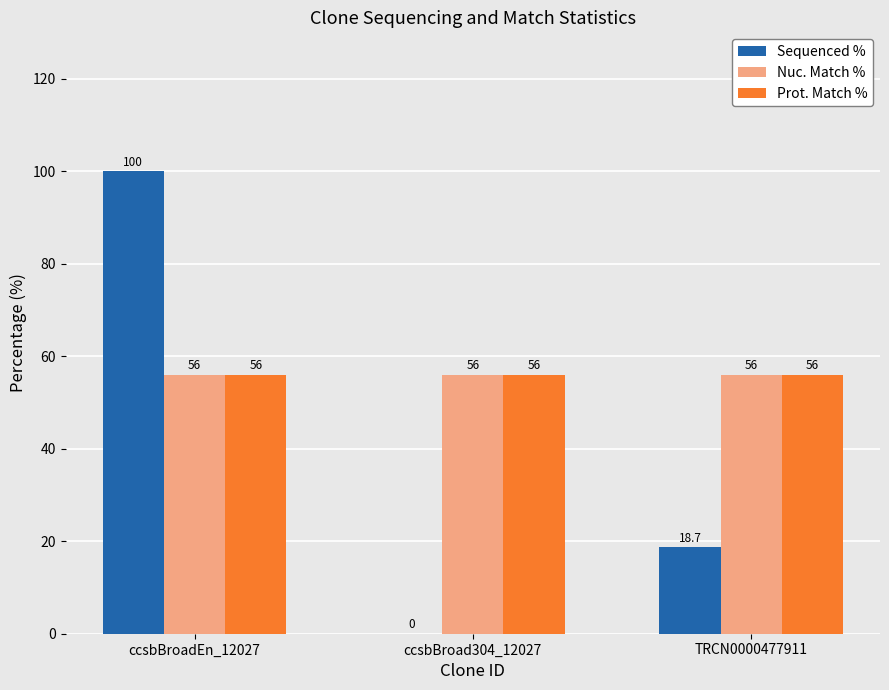

How many groups of bars are there?

3